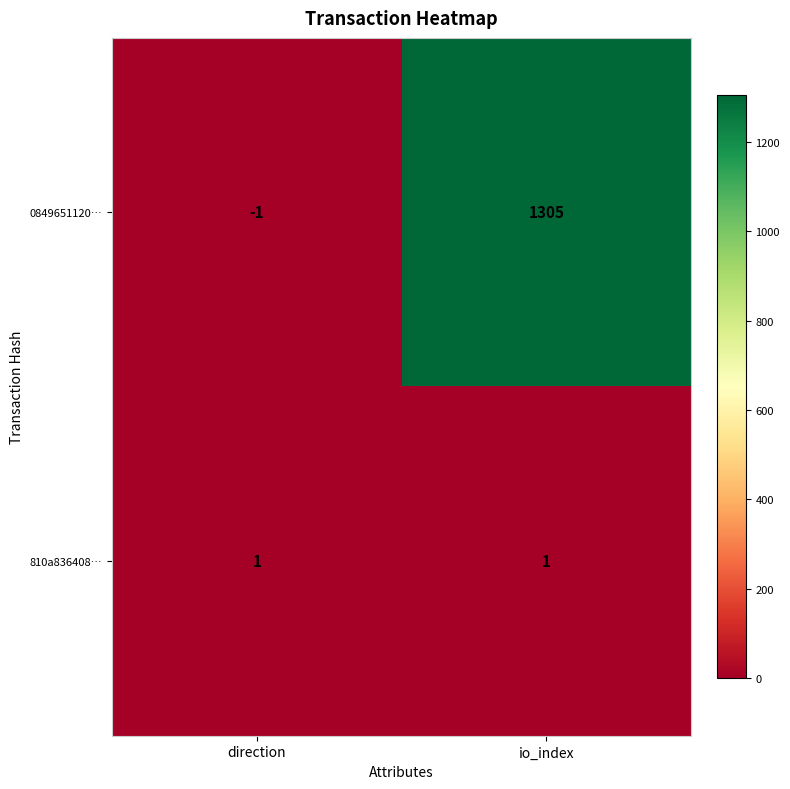

What is the sum of all 0849651120… values?

1304